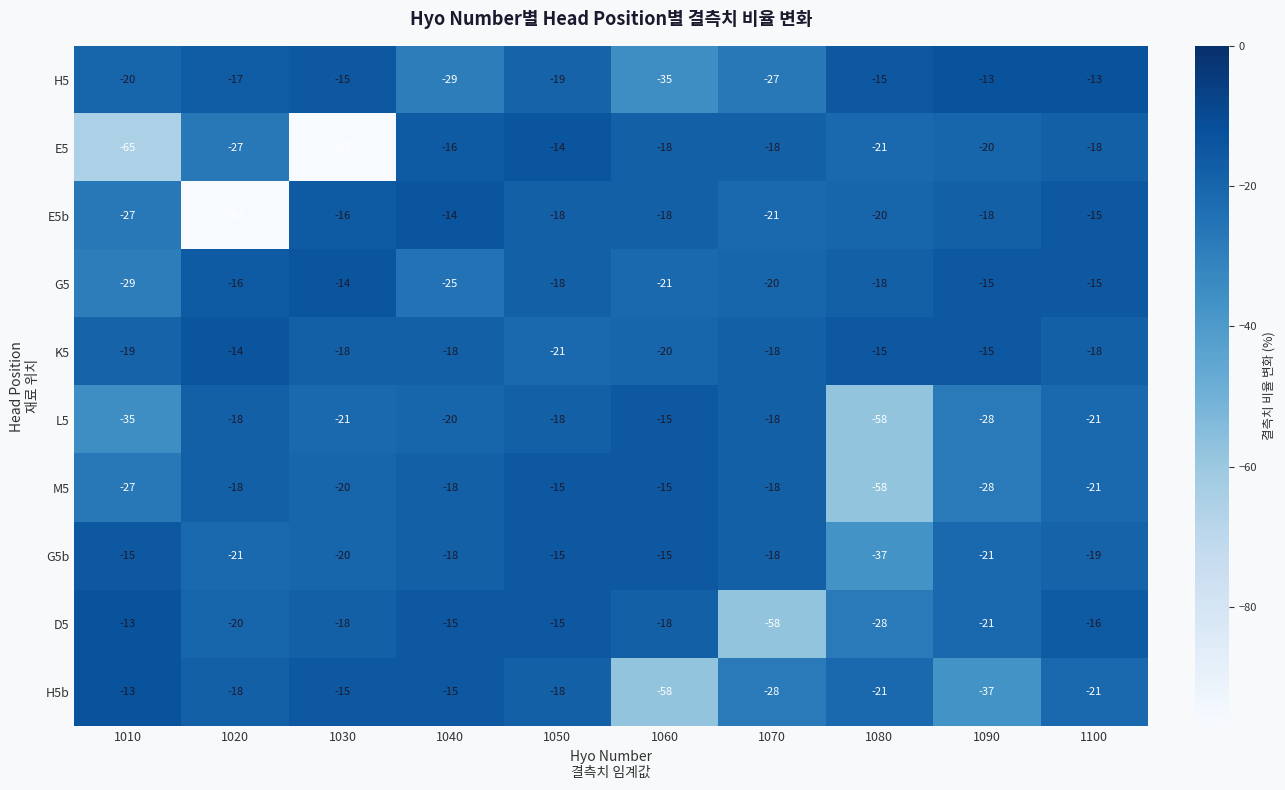

What is the sum of the H5b values at 1100 and 1090?

-58